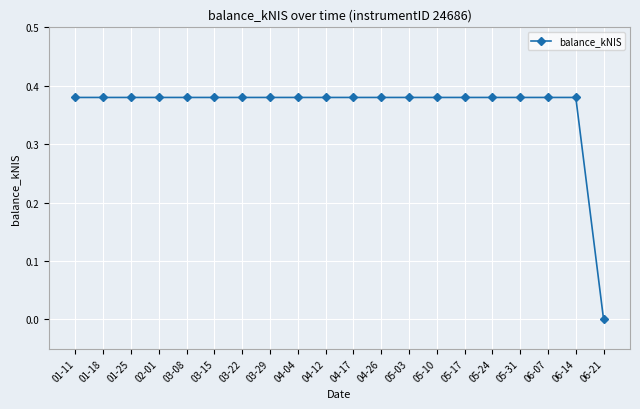

What is the sum of all values?

7.2